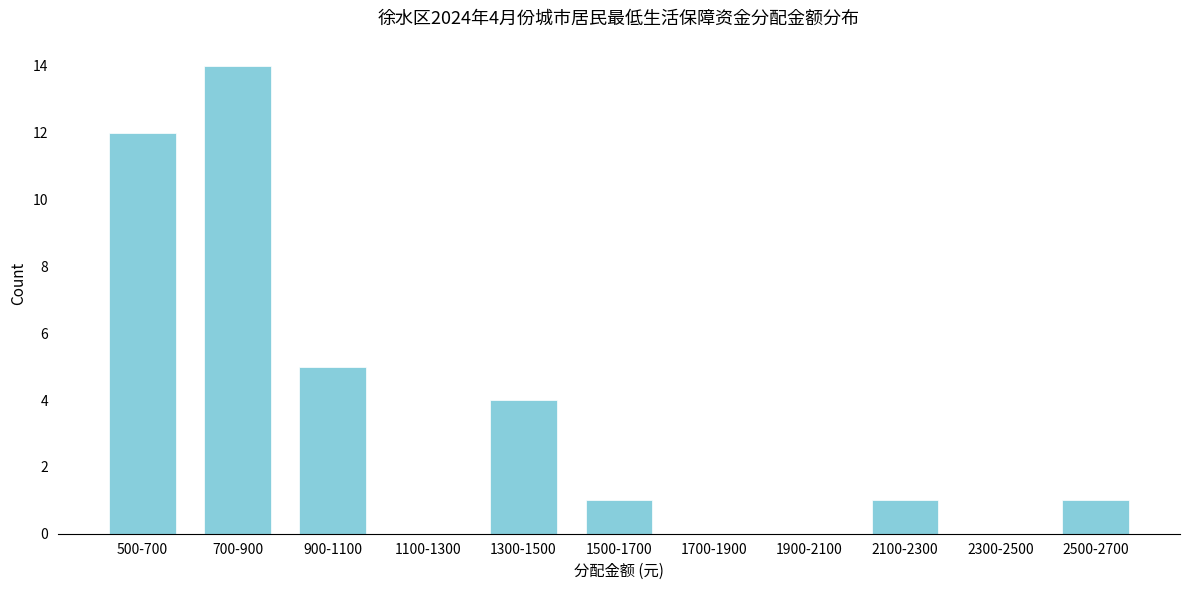

Reading left to right, list all the values displayed in this chart.

500-700=12	700-900=14	900-1100=5	1100-1300=0	1300-1500=4	1500-1700=1	1700-1900=0	1900-2100=0	2100-2300=1	2300-2500=0	2500-2700=1